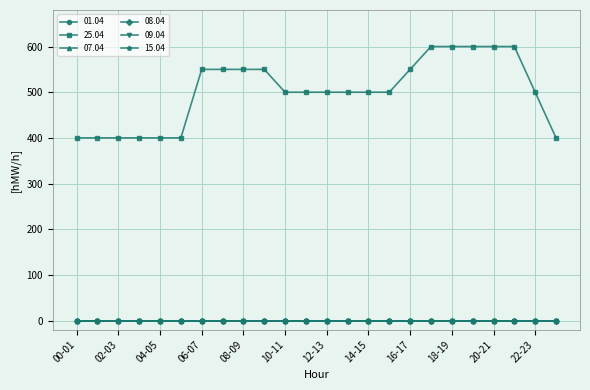

What is the maximum value shown in the chart?

600